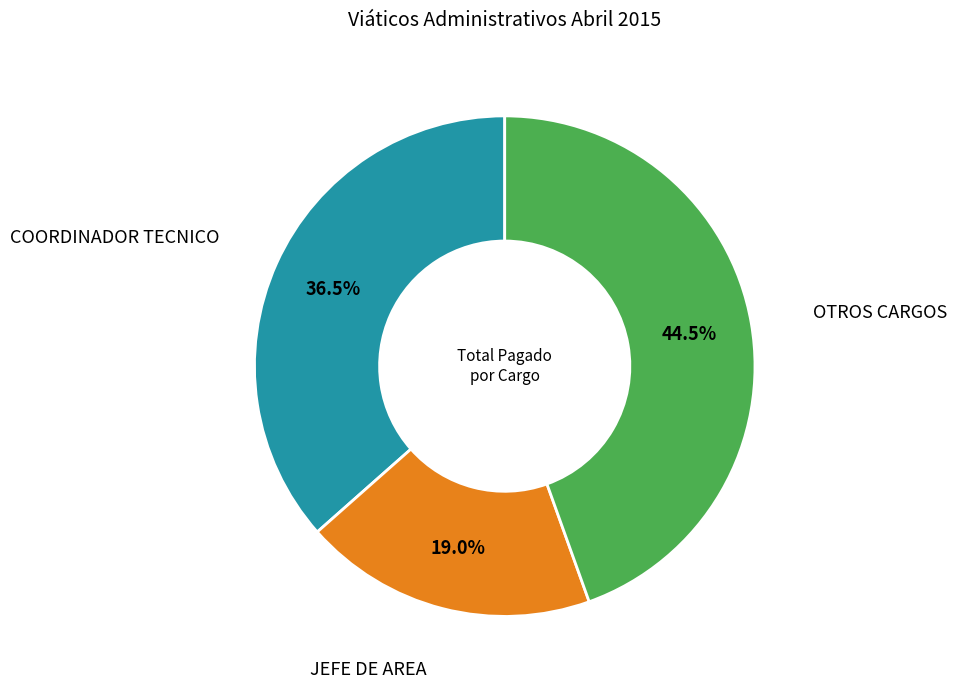

Does any single category account for the majority?

No